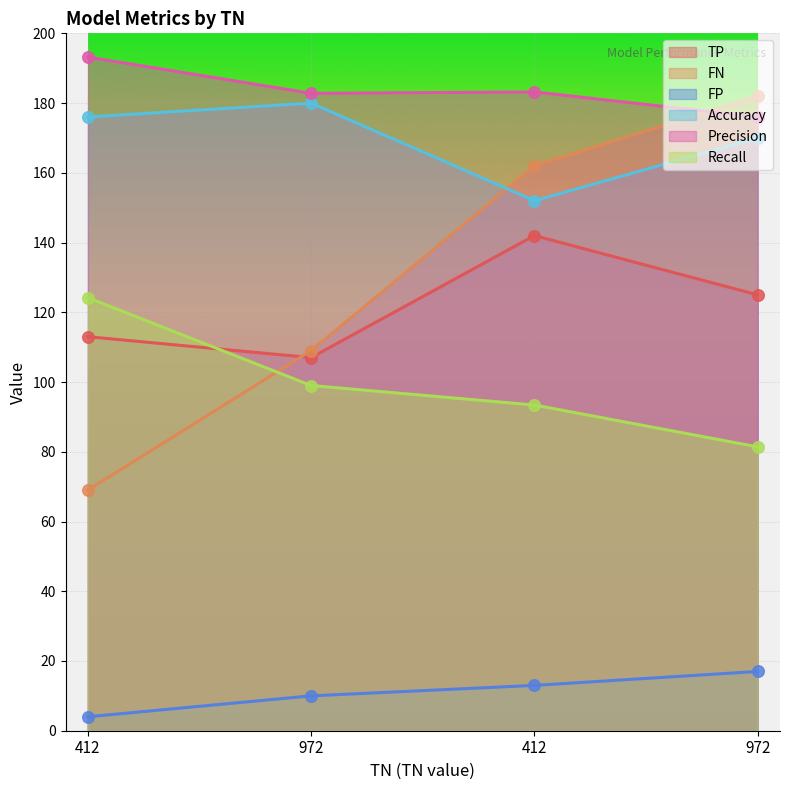

Is the value of FP at 972 greater than the value of TP at 972?

No